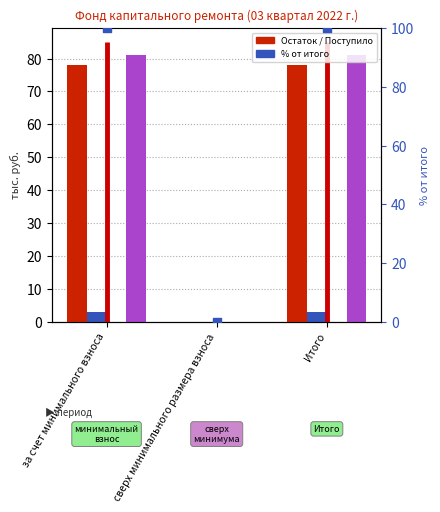

Which series has the widest spread of Y values?

% от итого